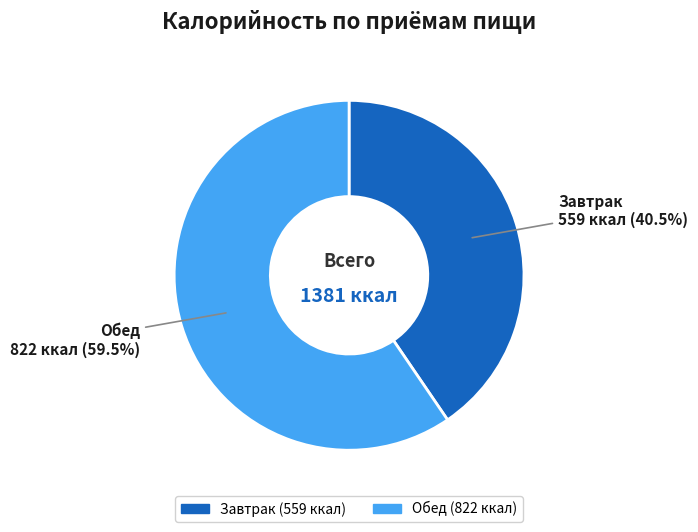

Is it true that Завтрак is 49% of the pie?

False